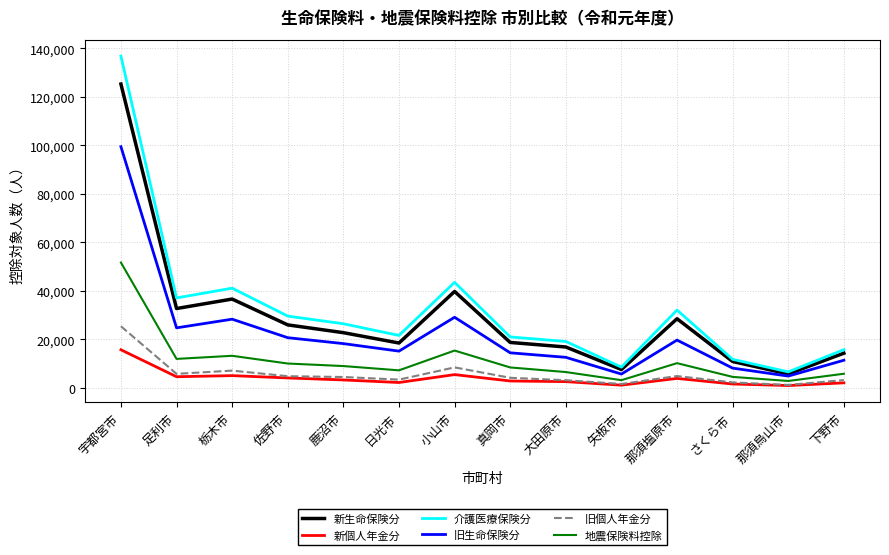

What is the difference between the 旧生命保険分 values at 矢板市 and 日光市?

9452